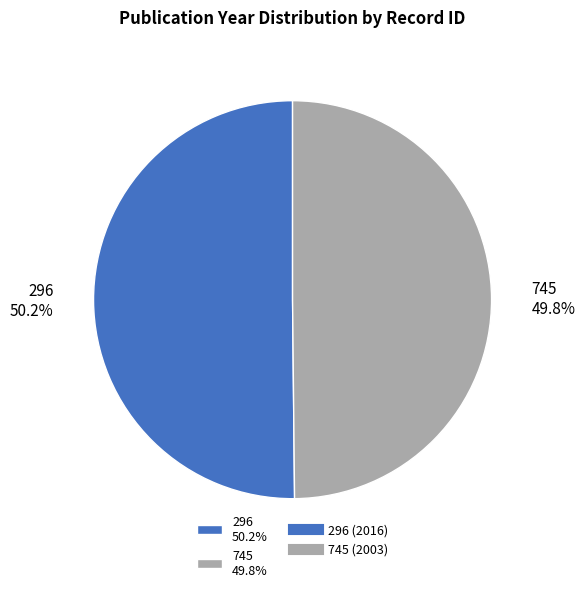

What percentage do 745 and 296 together represent?

100.0%